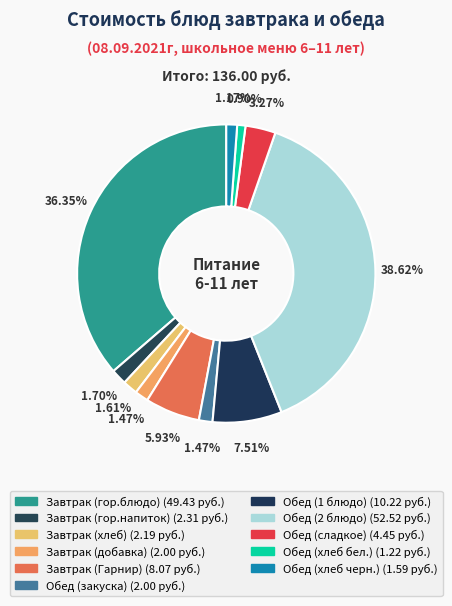

How many segments does this pie chart have?

11